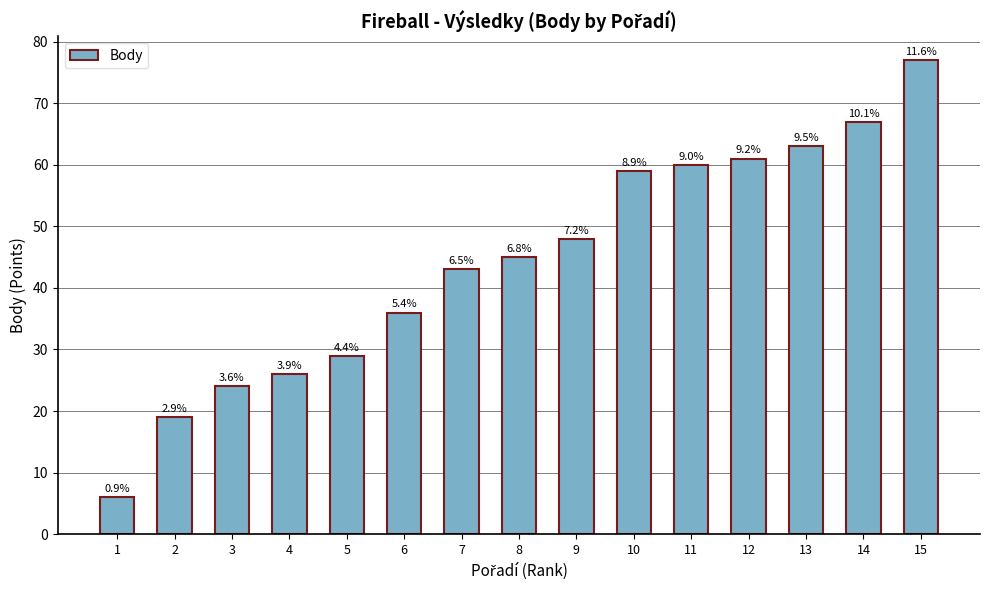

What is the minimum value shown in the chart?

6